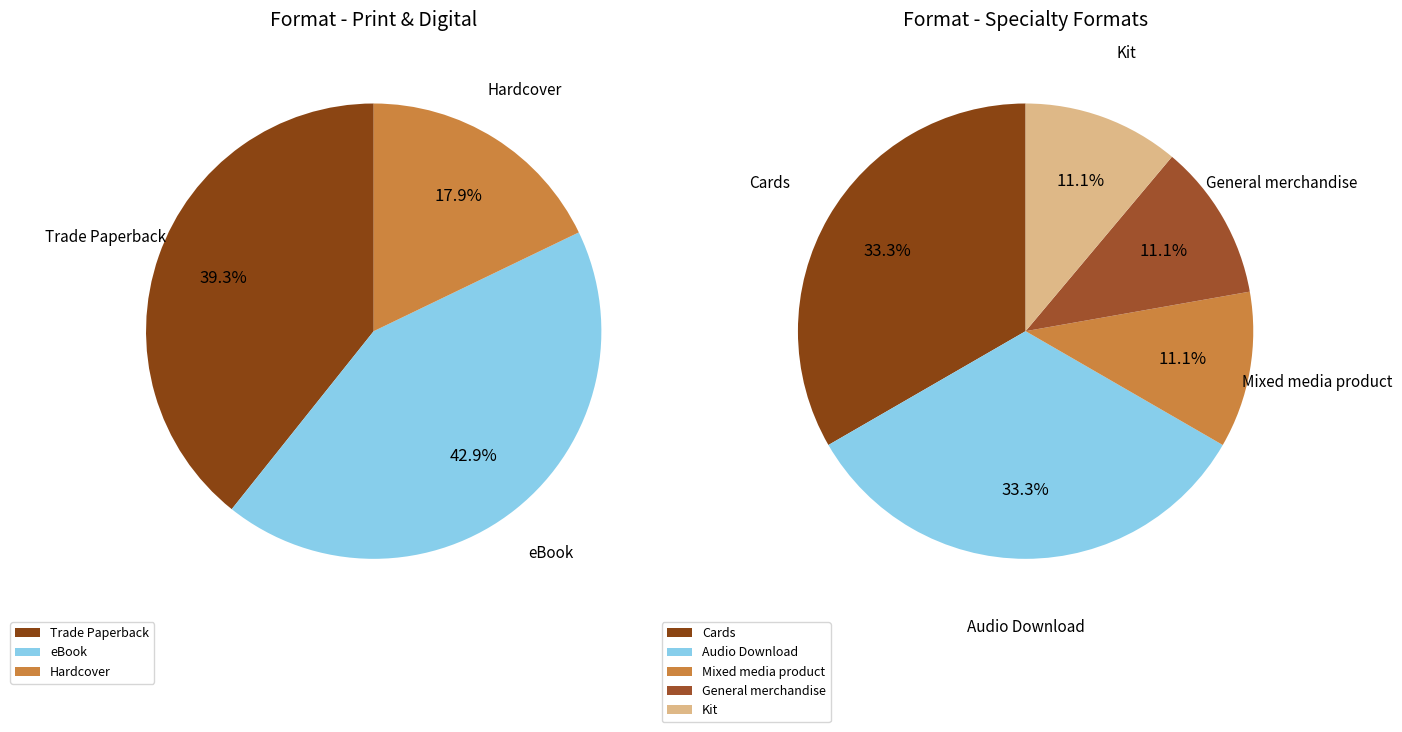

Is there any slice that represents more than half of the pie?

No